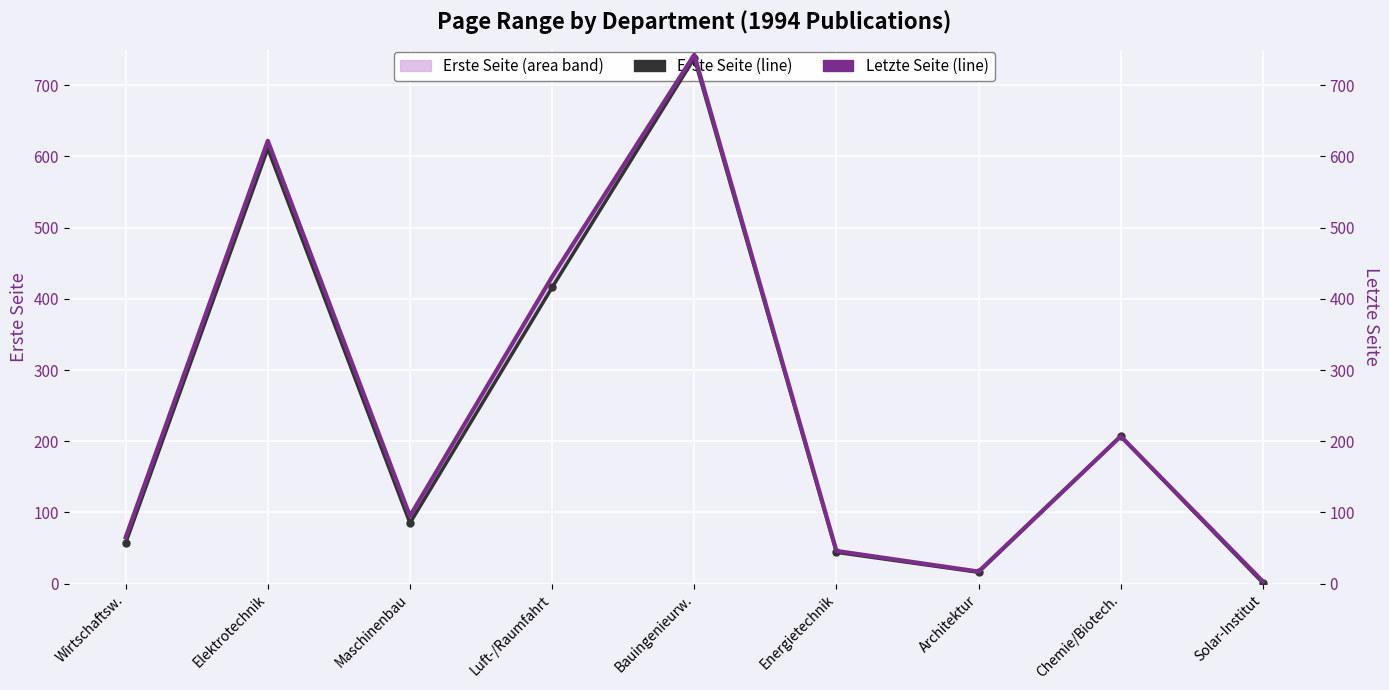

What is the minimum value shown in the chart?

3